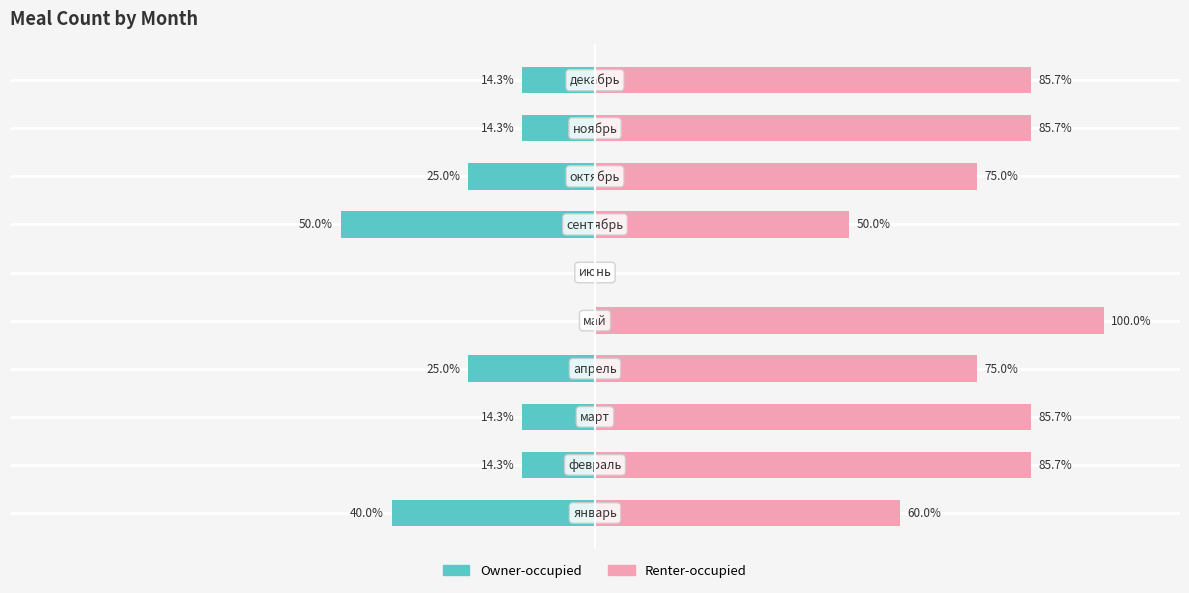

Is it true that Renter-occupied equals 151.2 at 4?

False